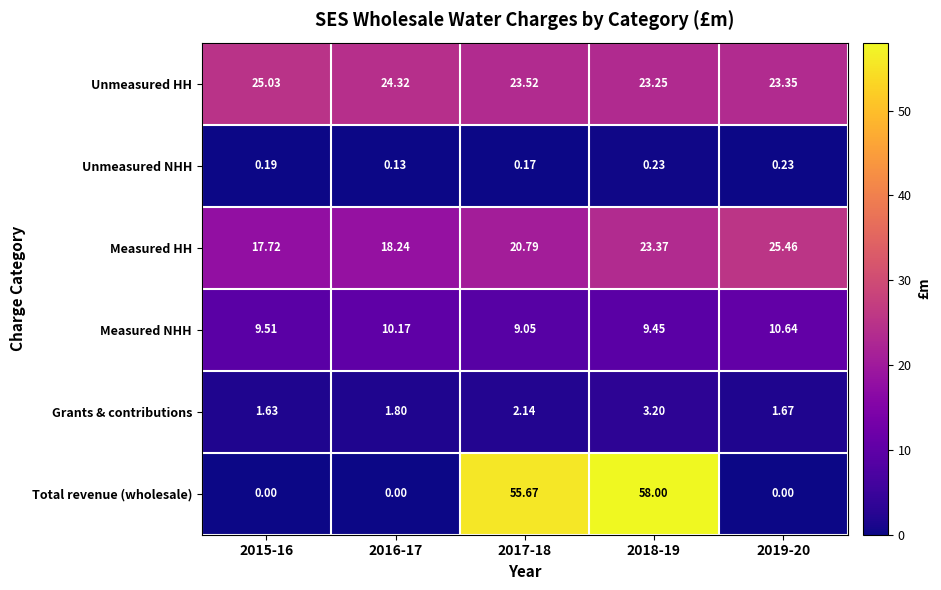

Rank the series by their maximum value, from lowest to highest.

Unmeasured NHH, Grants & contributions, Measured NHH, Unmeasured HH, Measured HH, Total revenue (wholesale)